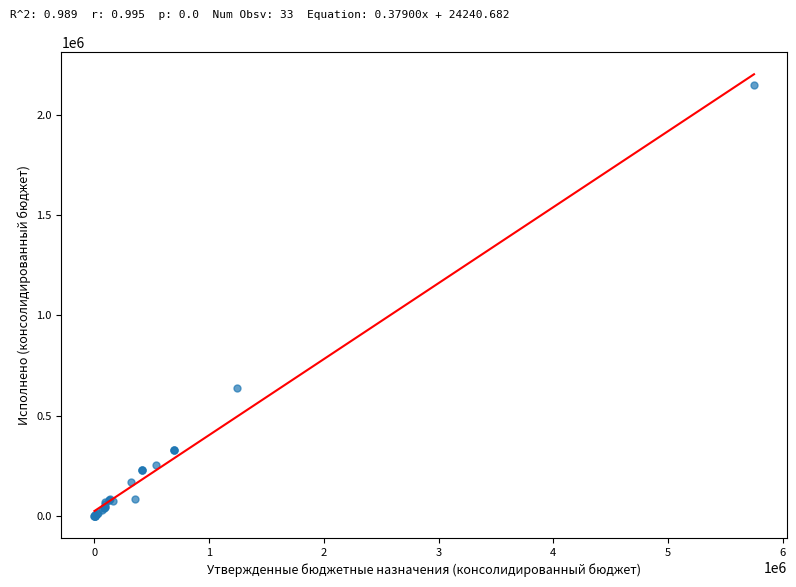

What Y value in the scatter plot is closest to 1074711?

638717.4